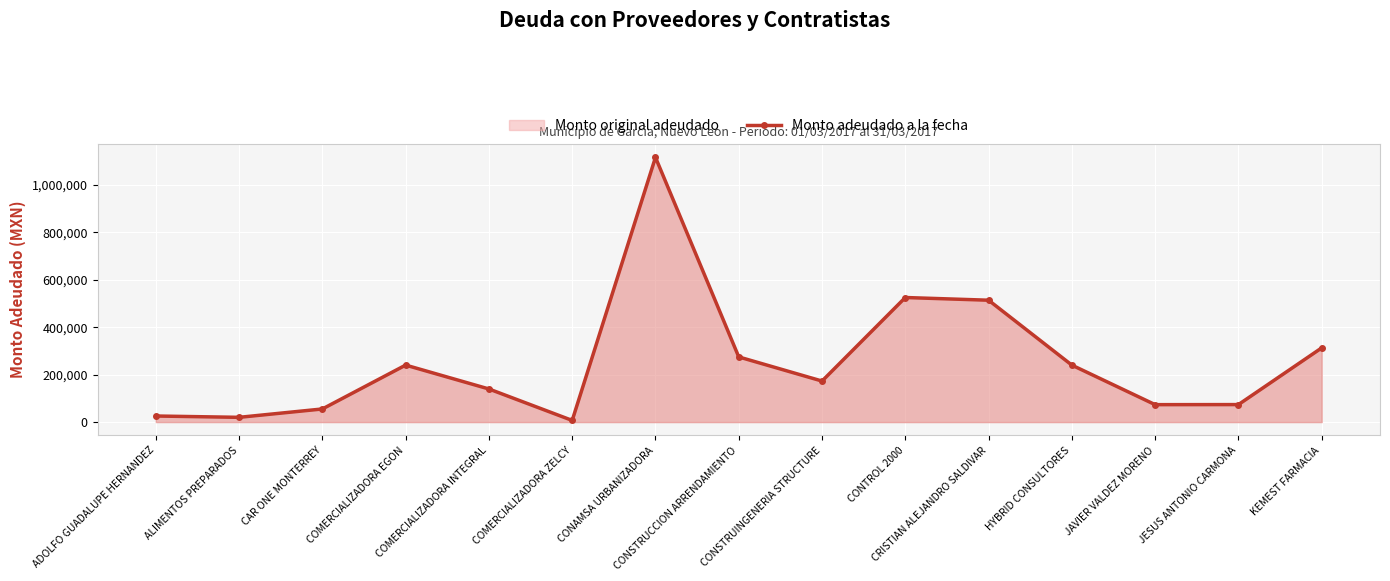

What position from the left is KEMEST FARMACIA?

15